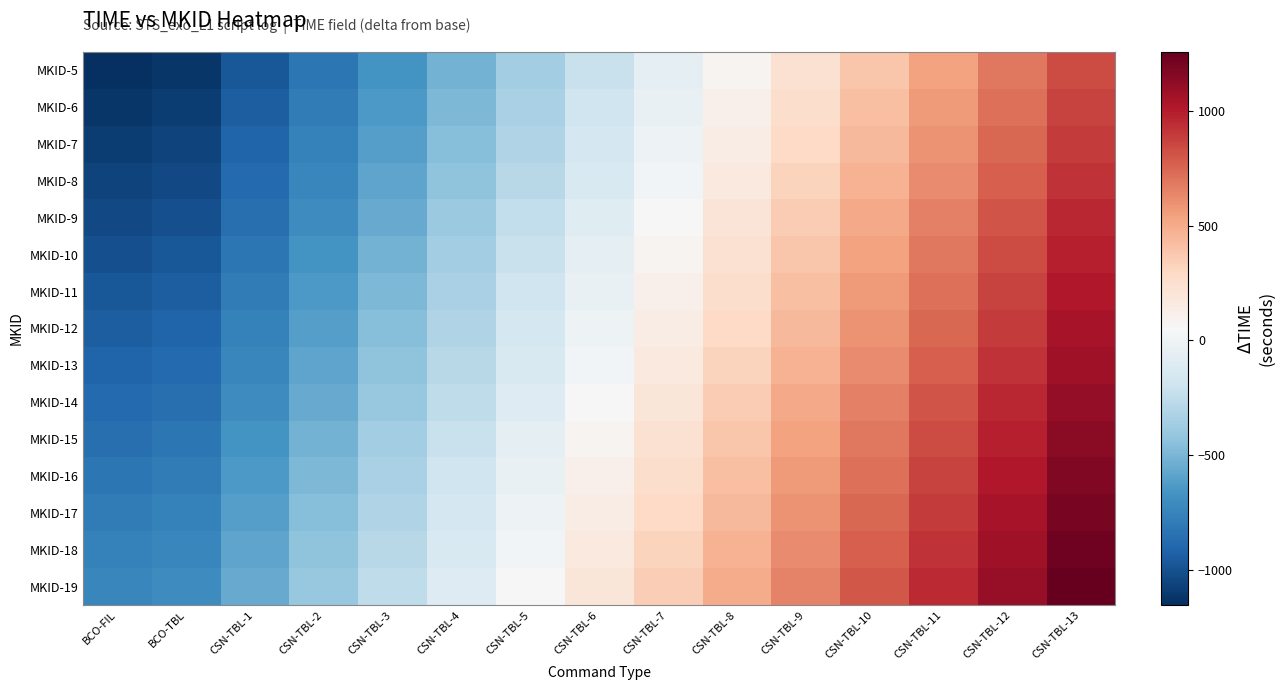

At which category is the sum across all series the highest?

CSN-TBL-13